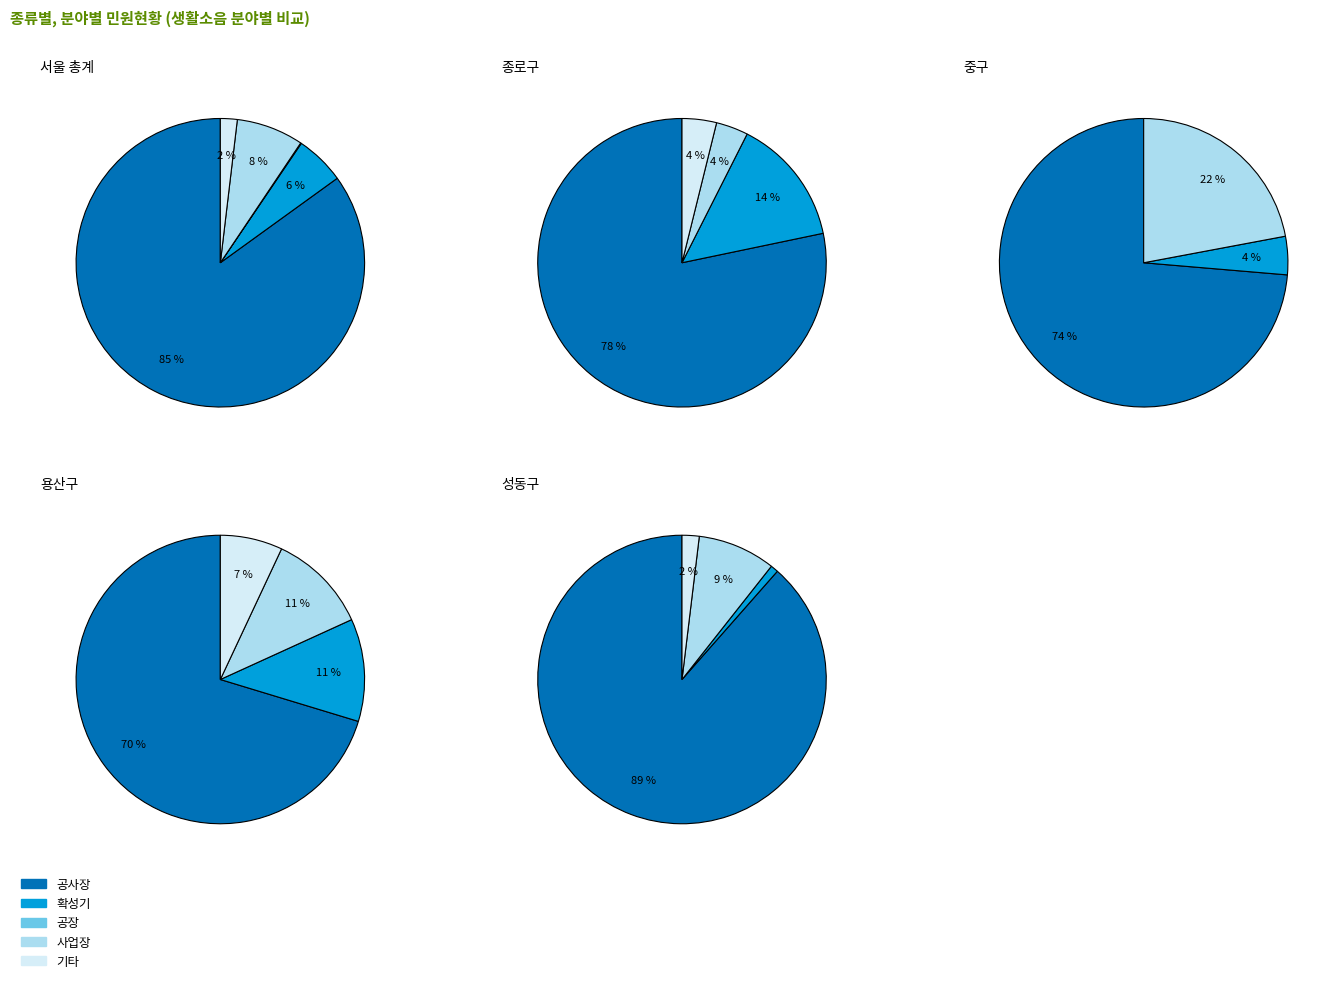

Is the sum of 용산구 and 성동구 greater than half?

No